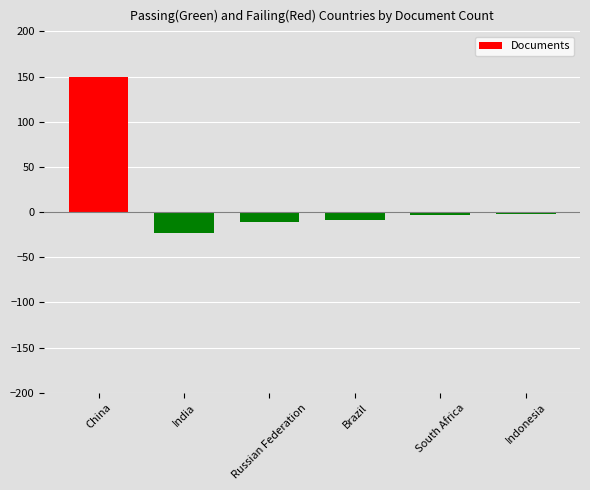

Count the number of categories in the chart.

6